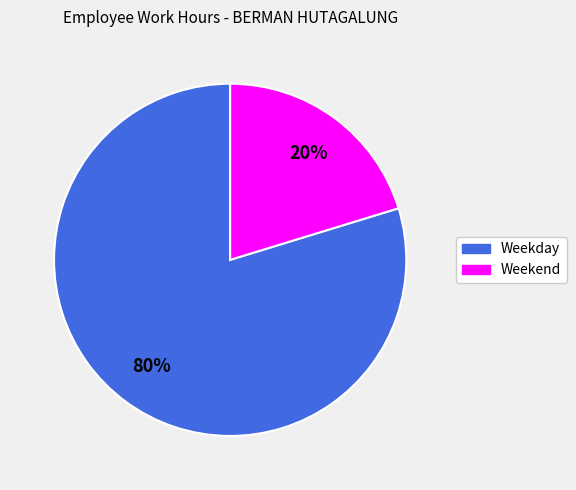

Is there a majority slice in this chart?

Yes